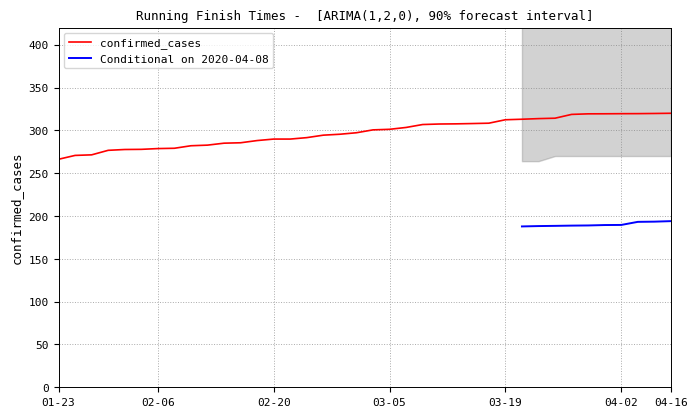

True or false: the data has more than 2 interior local peaks.

False